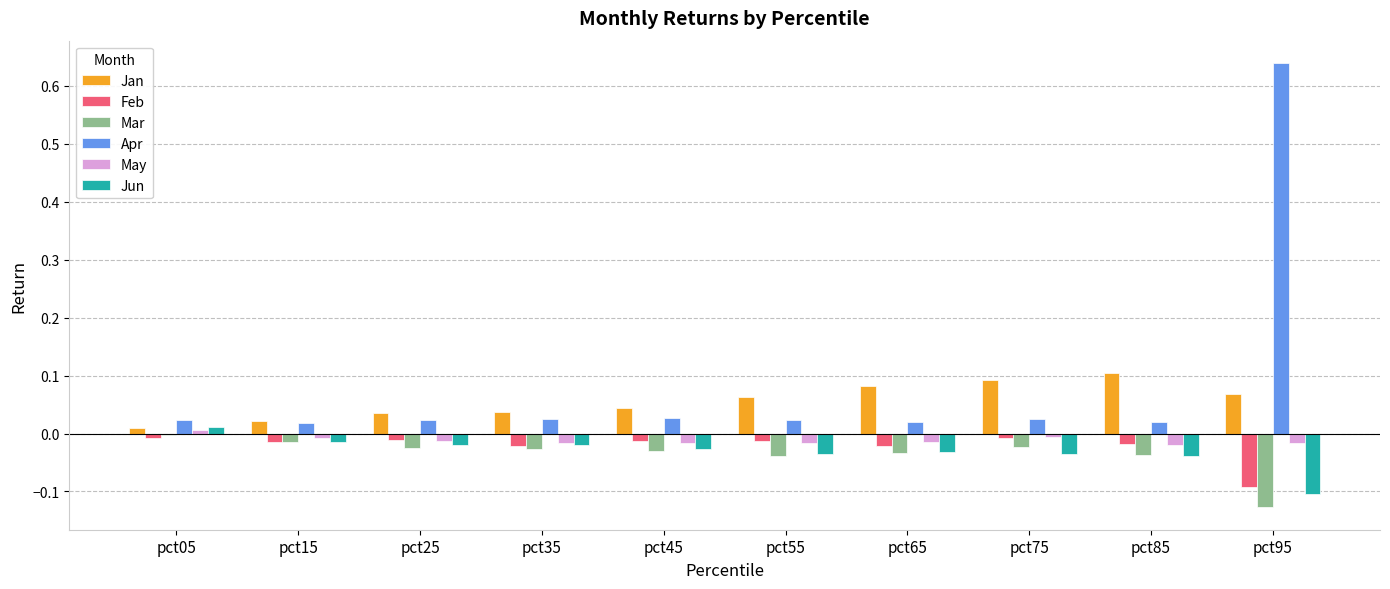

Is it true that Mar equals -0.0 at pct15?

True